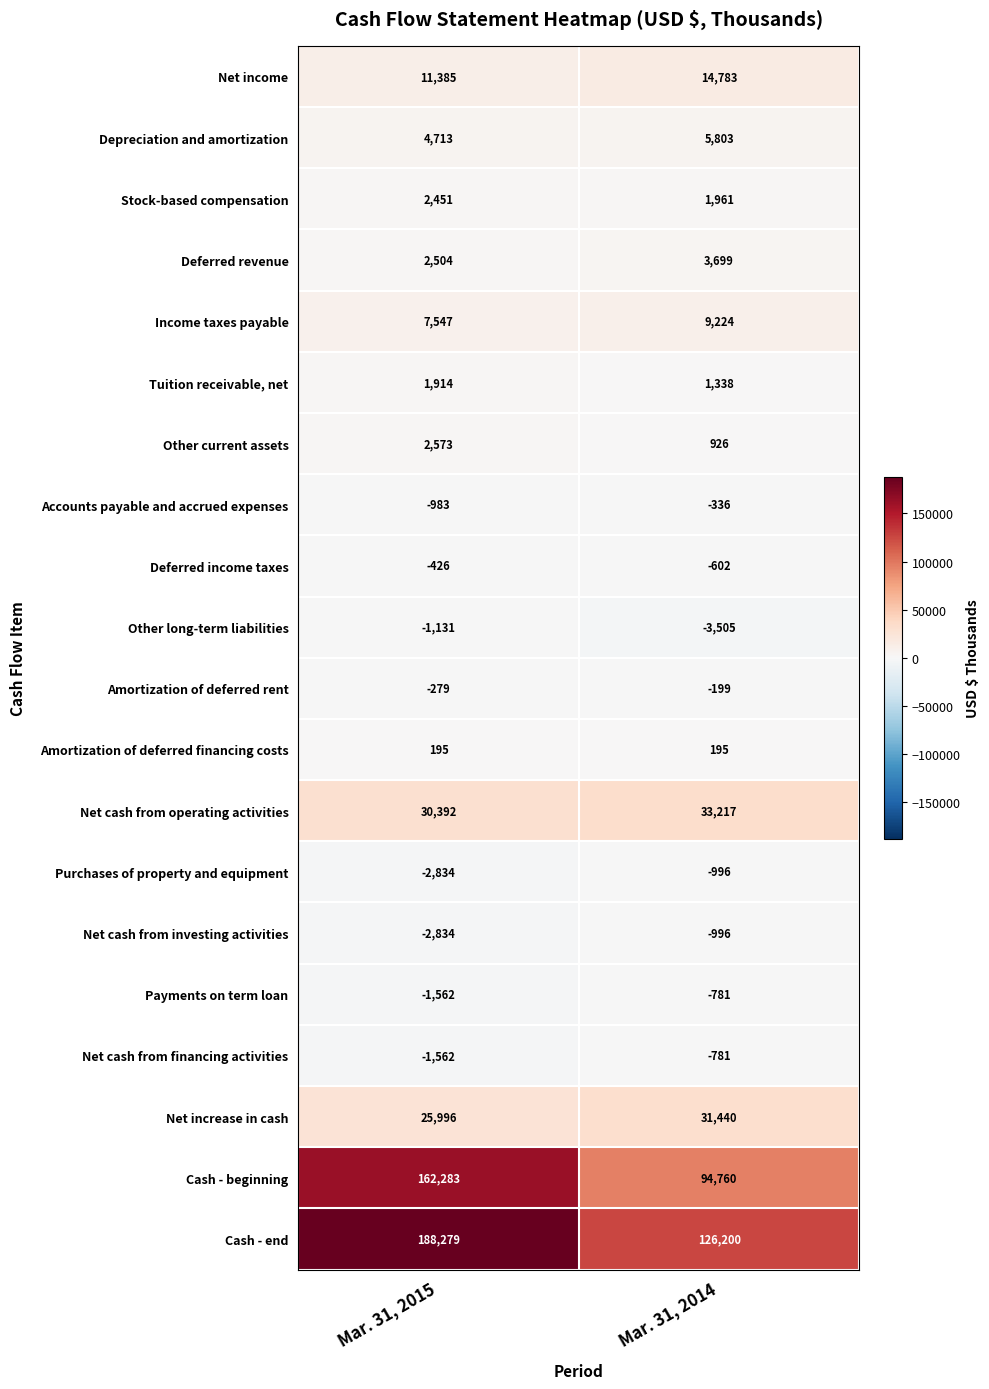

What is the total value across all series at Mar. 31, 2015?

428621